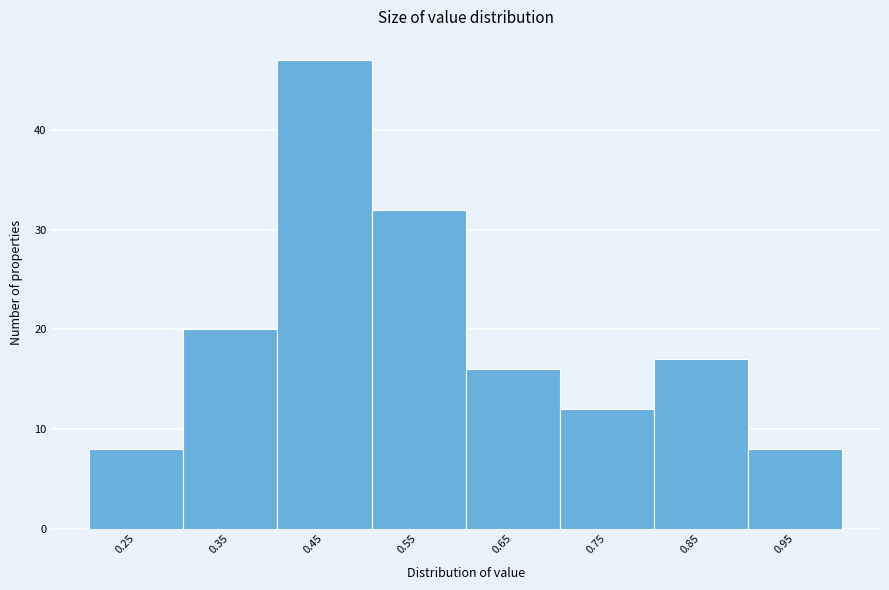

Reading right to left, list all the values displayed in this chart.

8	17	12	16	32	47	20	8